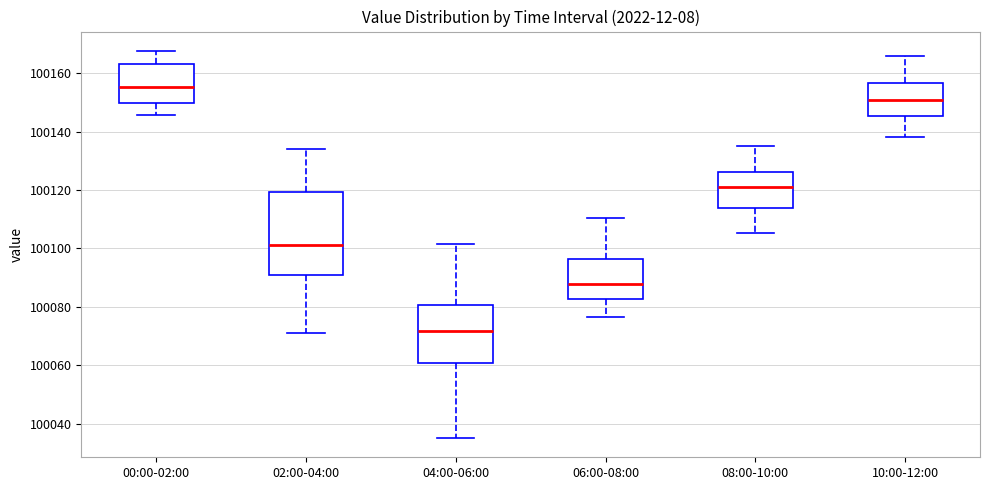

Which box has the lowest median line?

04:00-06:00